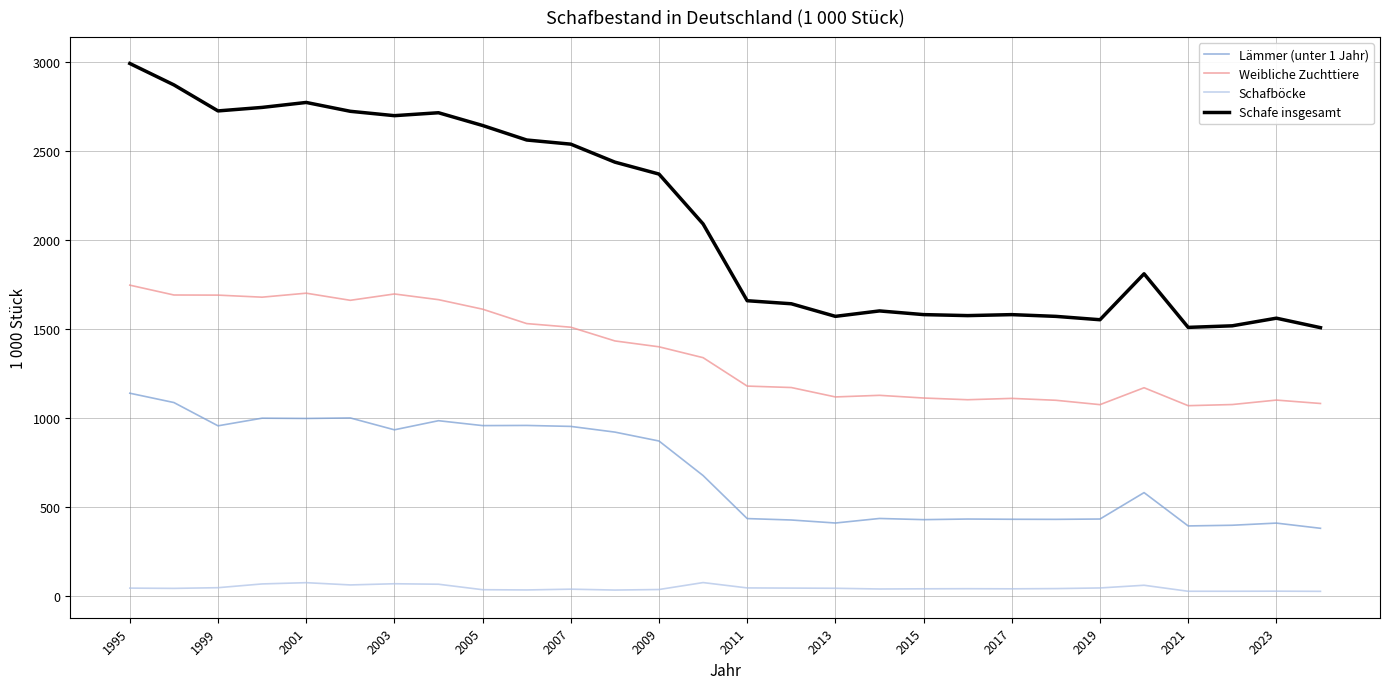

True or false: Weibliche Zuchttiere and Schafböcke intersect in this chart.

False